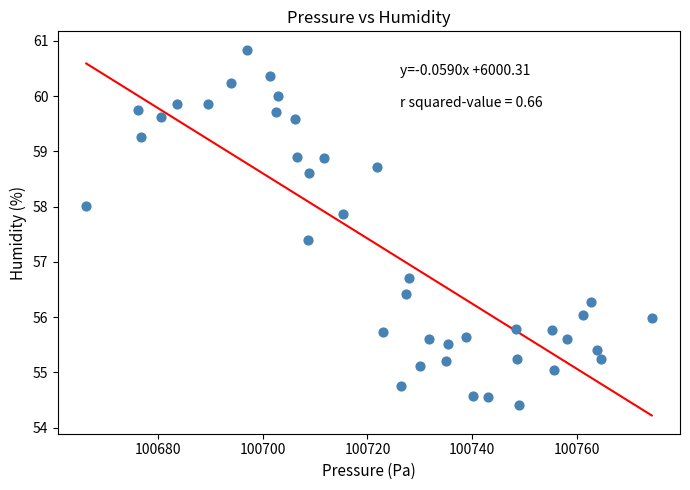

What Y value in the scatter plot is closest to 57?

56.7